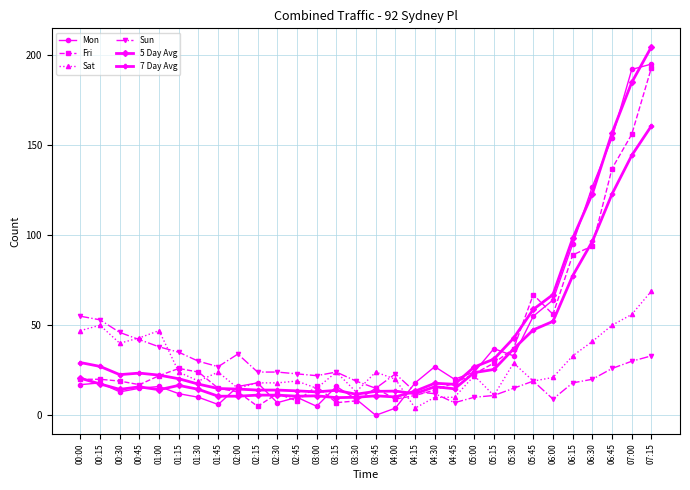

At which label does Sun reach its peak?

00:00